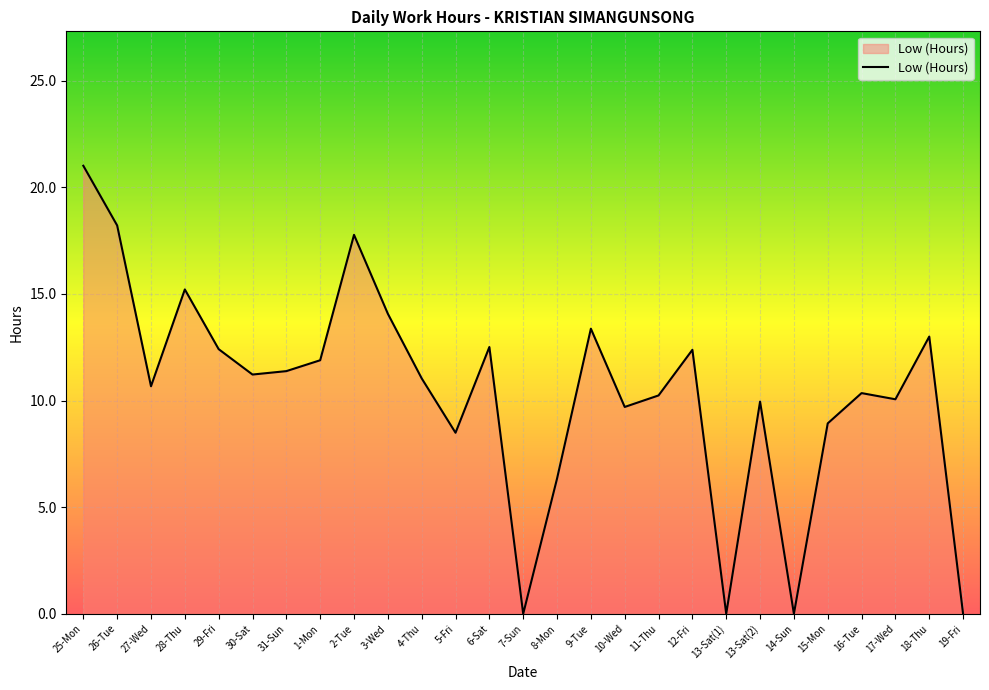

At which label does the data first exceed 11?

25-Mon